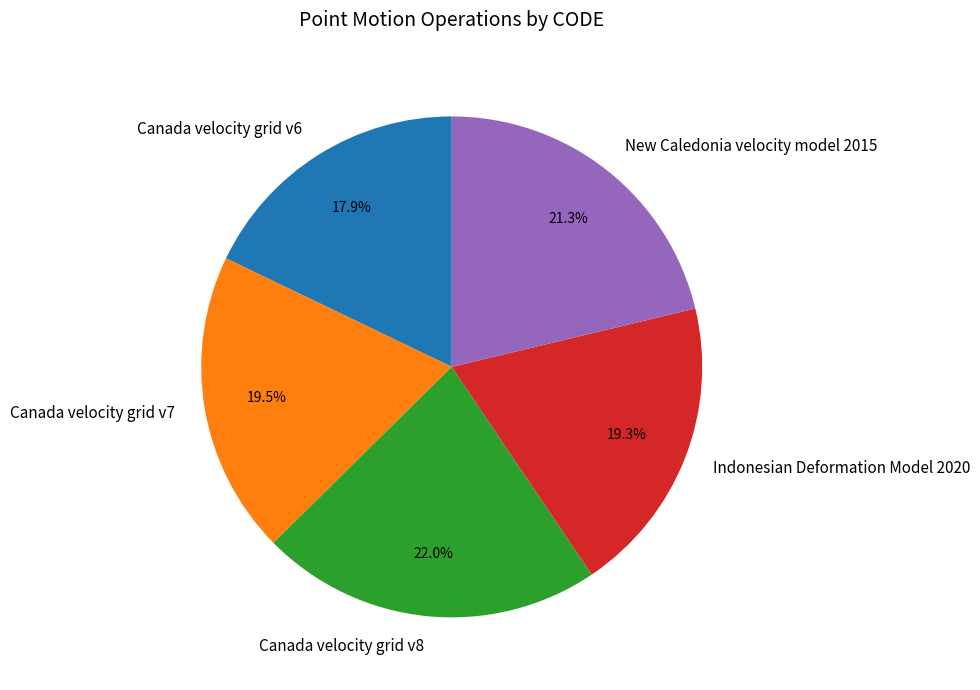

To the nearest percent, what portion does Canada velocity grid v6 represent?

18%